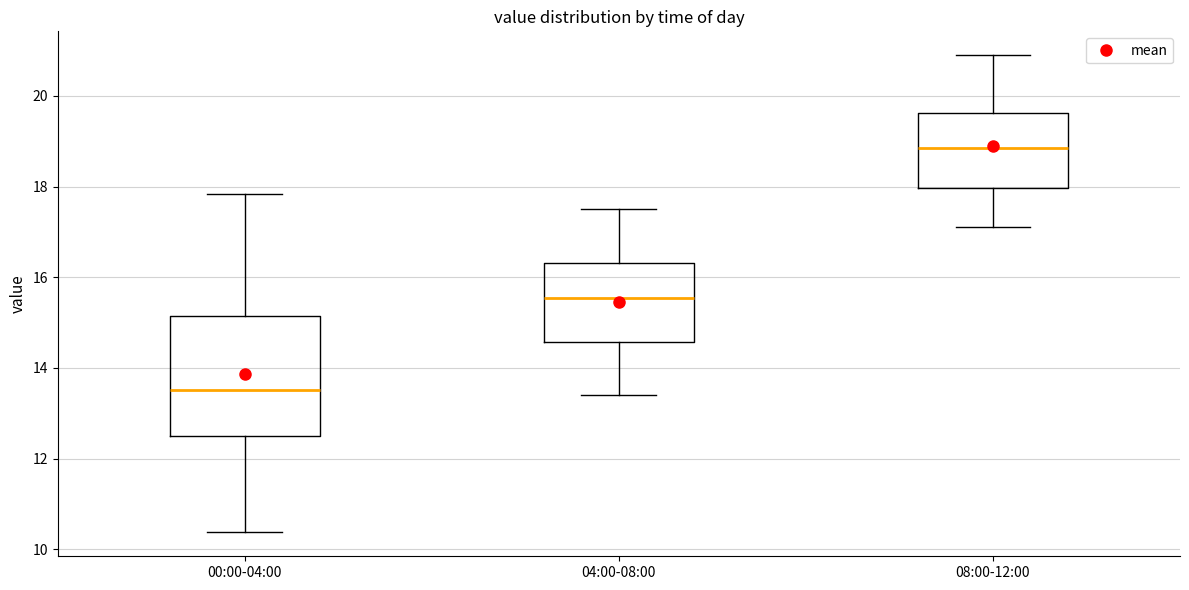

Reading left to right, transcribe this box plot: for each box, give where its median line is, the range the box spans, and where its two whiskers end, as read against the y-axis. The values are not printed on the chart, so give them approximately, as read against the axis.

00:00-04:00: median 13.6, box 12.4 to 15.2, whiskers 10.4 to 17.8
04:00-08:00: median 15.6, box 14.6 to 16.4, whiskers 13.4 to 17.6
08:00-12:00: median 18.8, box 18.0 to 19.6, whiskers 17.2 to 21.0